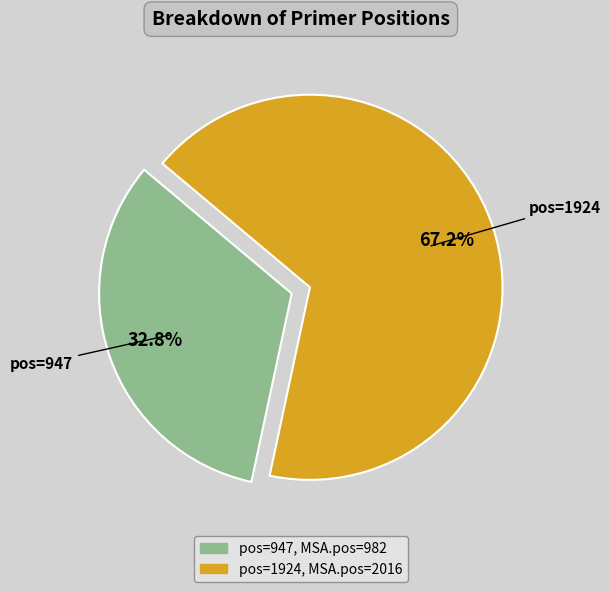

To the nearest percent, what is the difference between the largest and smallest slice percentages?

34%